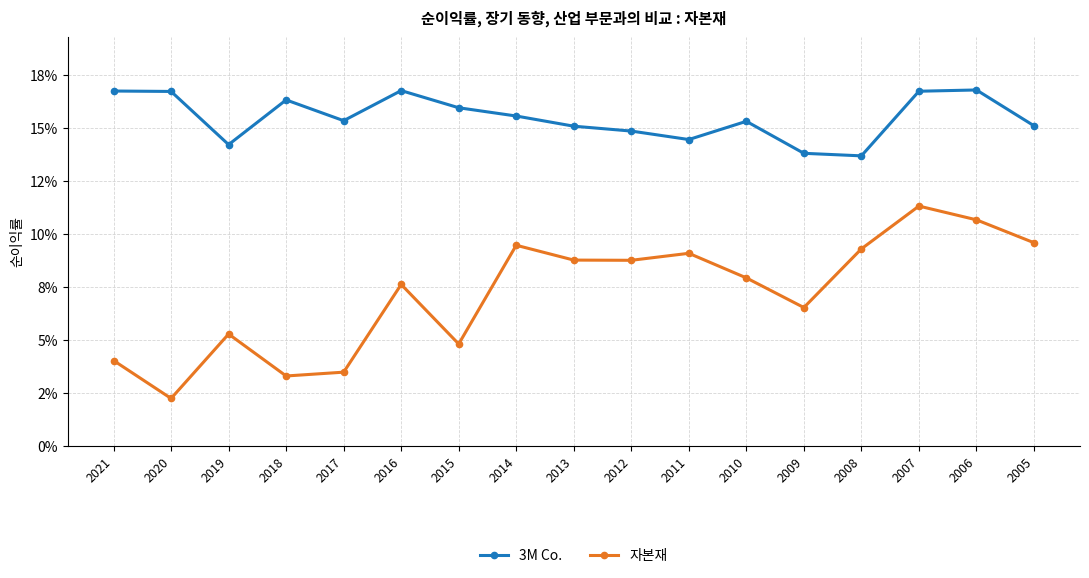

Is this an area chart (filled region under the line)?

No